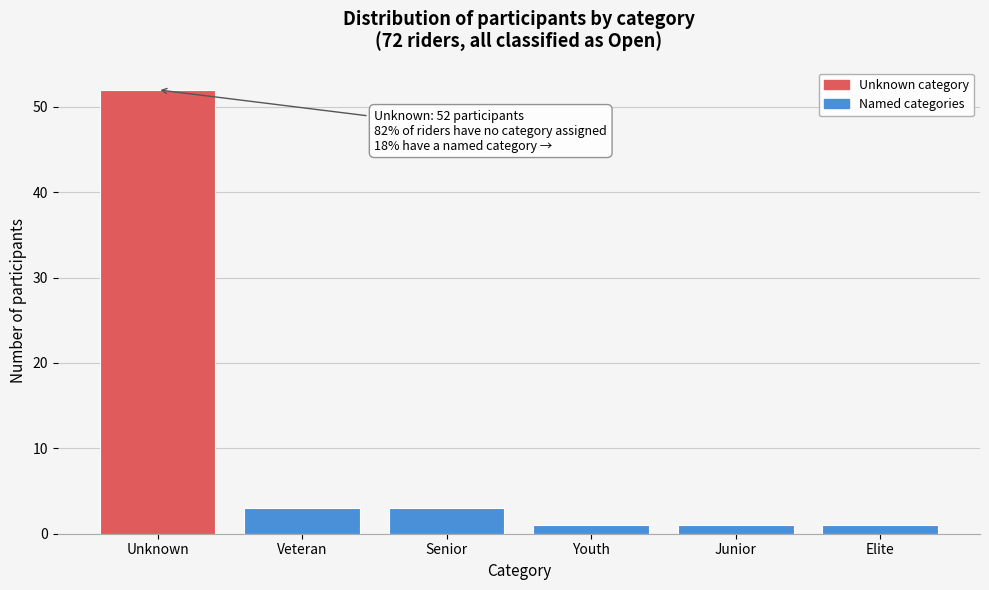

Reading left to right, what are all the values shown in this chart?

52	3	3	1	1	1